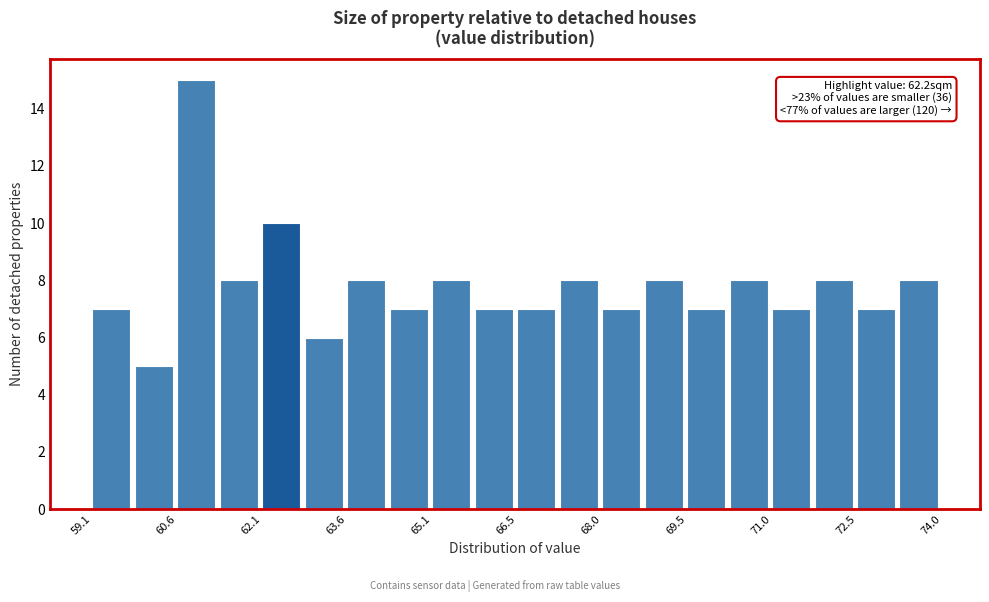

Around what value on the x-axis is the tallest bar? Give the approximate position of its centre, as read against the axis.

61.0